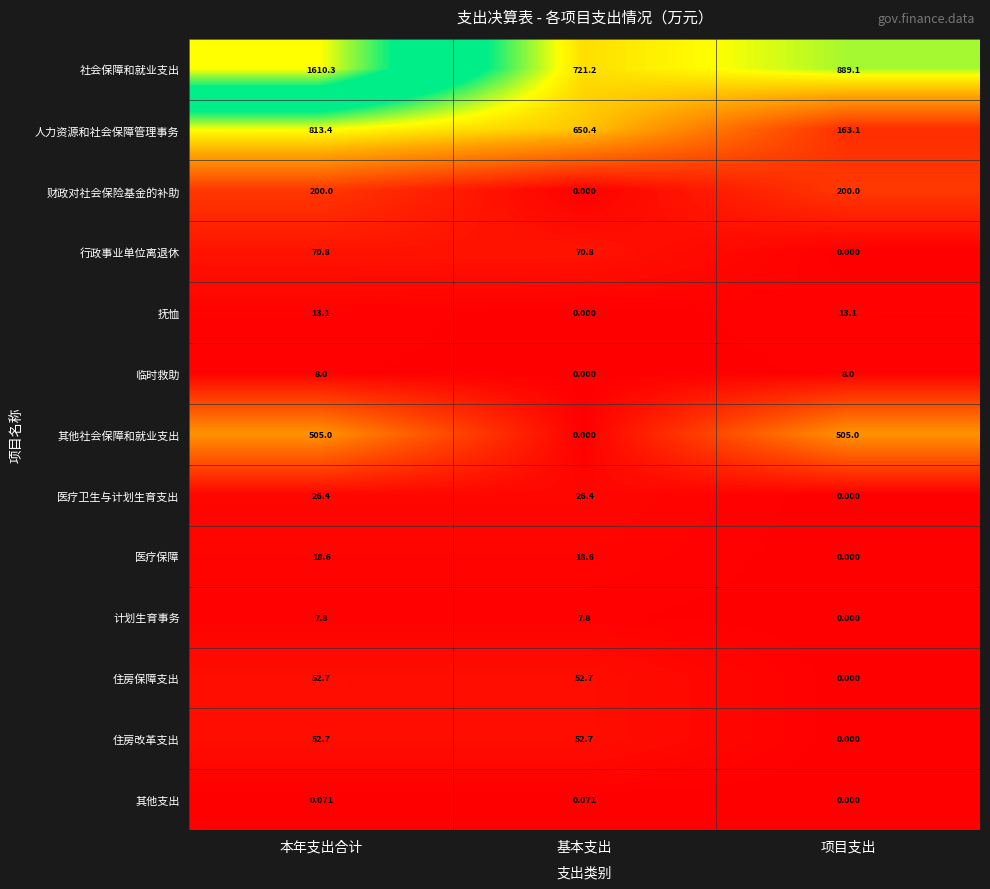

How many categories are shown in the chart?

3